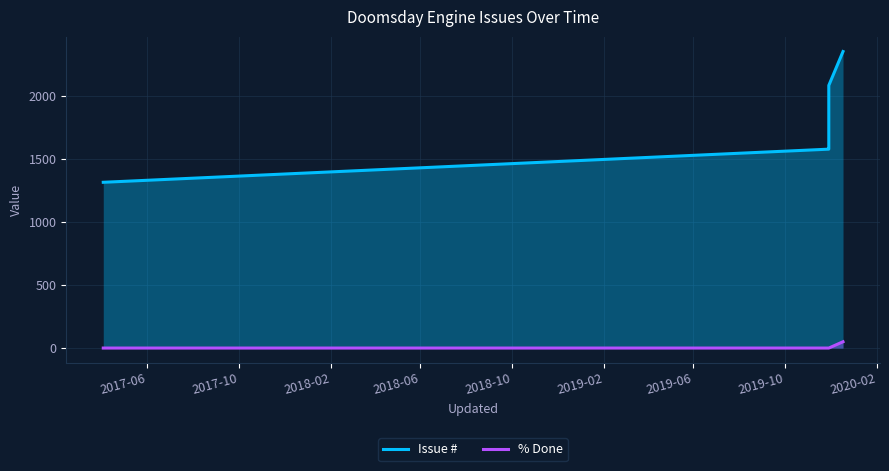

Is the value of % Done at 2018-02 greater than the value of Issue # at 2018-10?

No